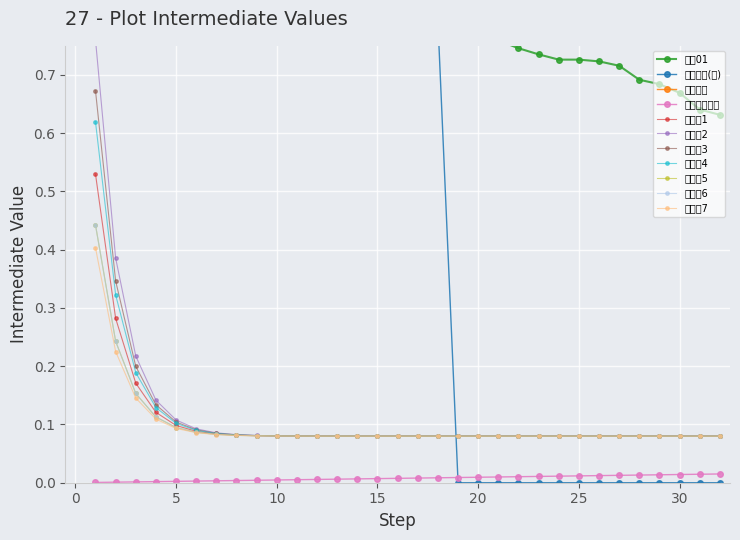

Which series changed the most between 25 and 26?

职位01